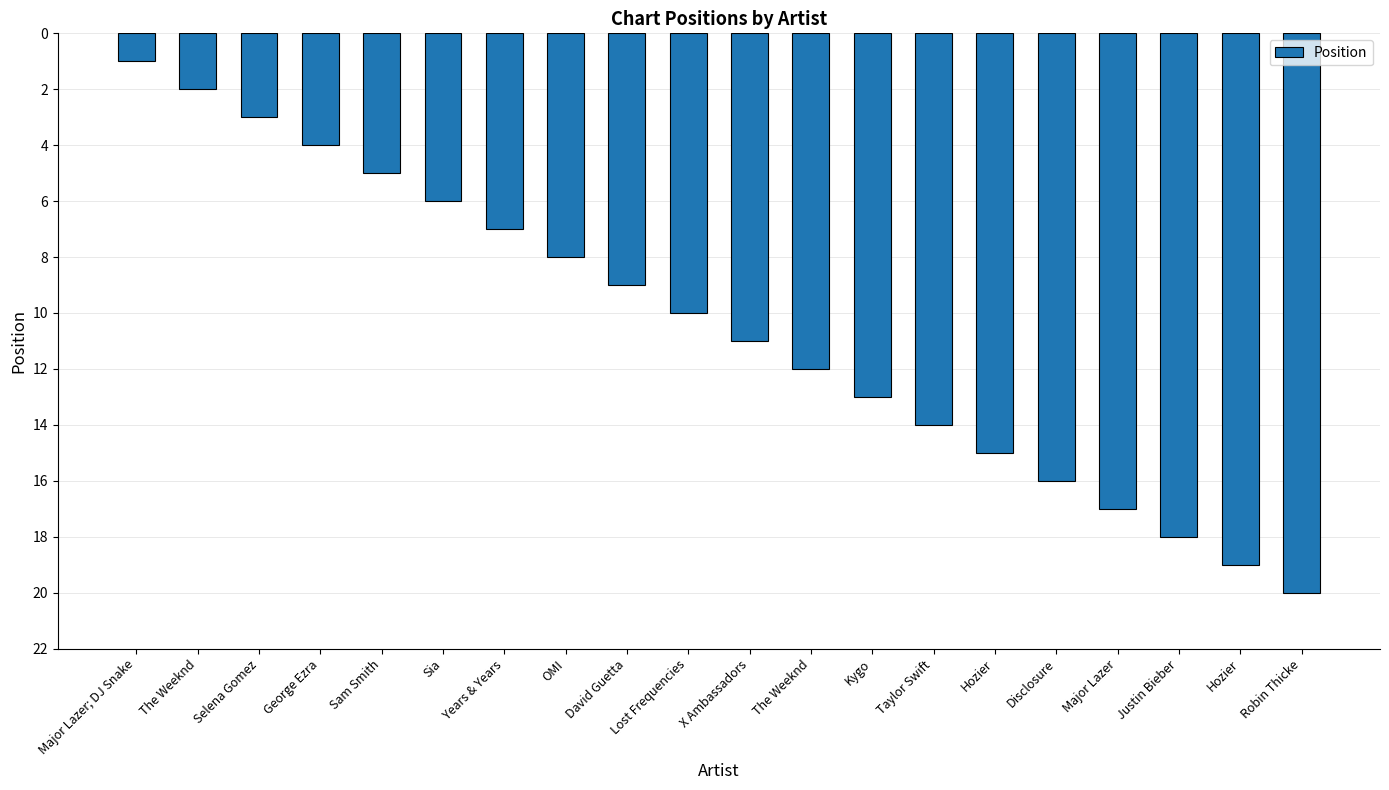

How many bars are there in total?

20